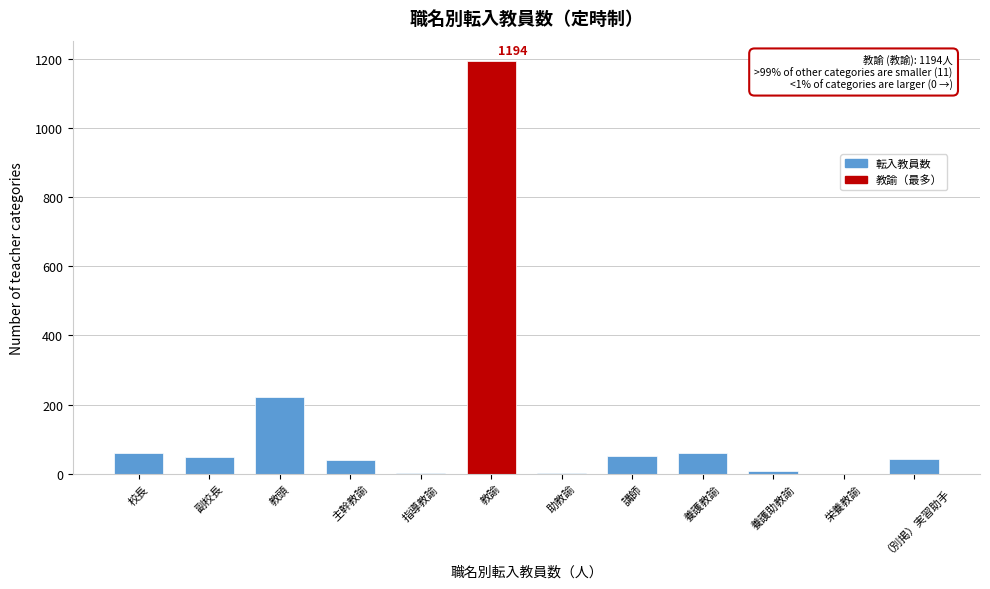

What is the maximum value shown in the chart?

1194